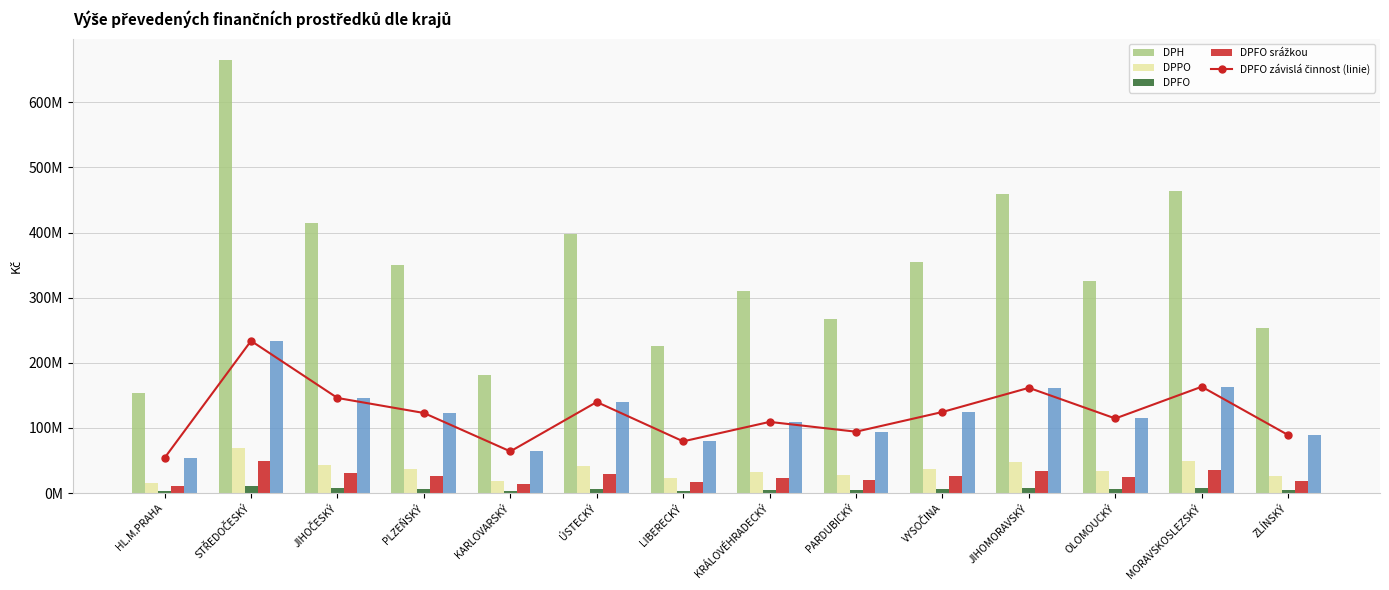

Where is DPFO závislá činnost nearest to the value 143859424?

JIHOČESKÝ